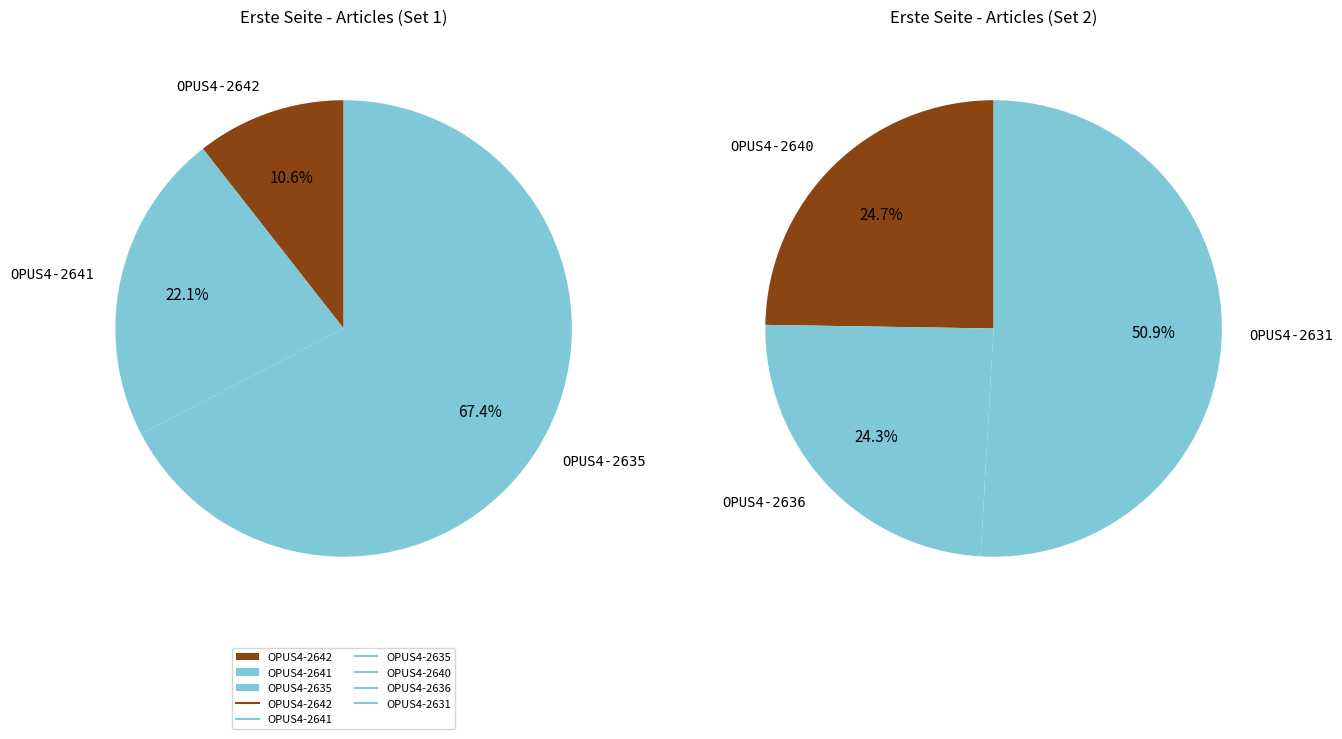

How many segments does this pie chart have?

6